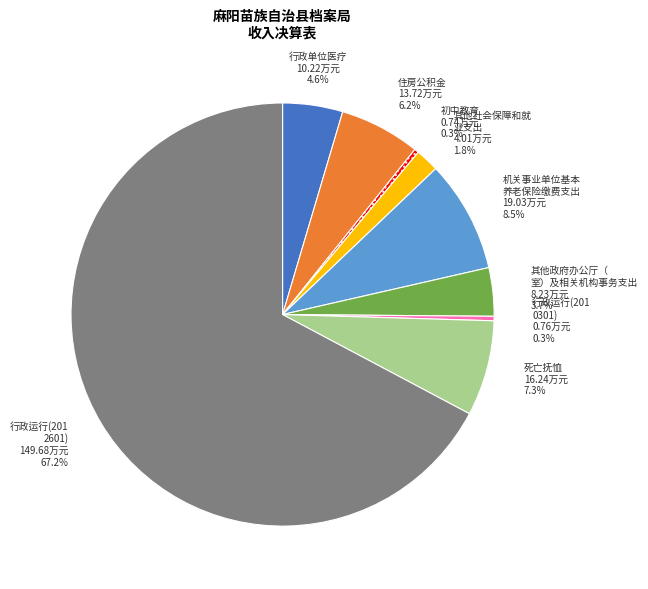

Is there any slice that represents more than half of the pie?

Yes